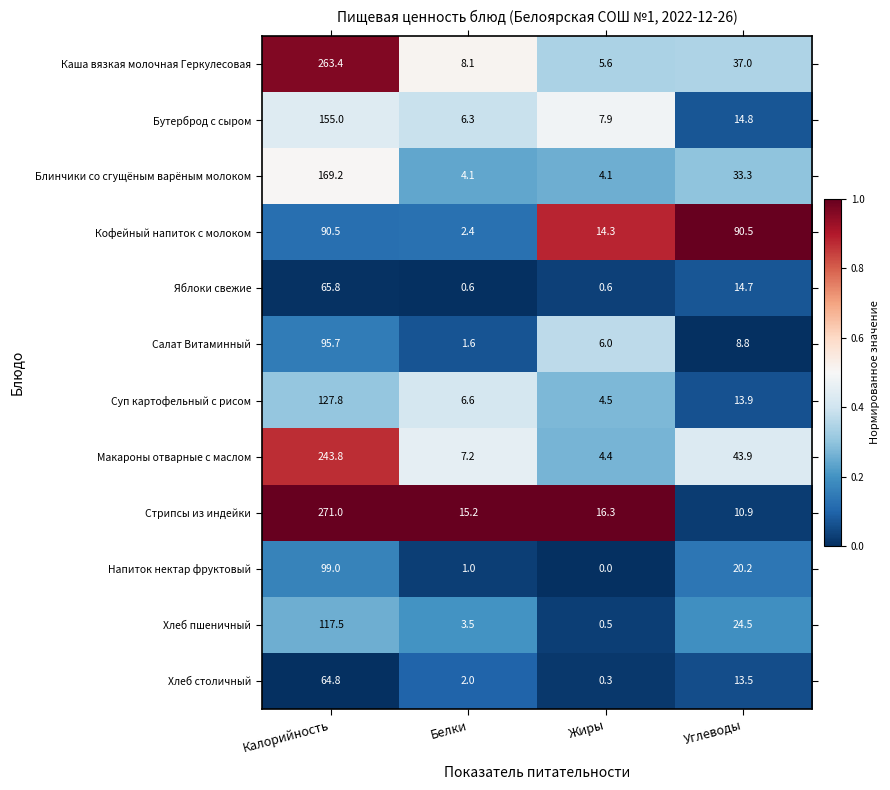

Which label corresponds to the largest value in the chart?

Калорийность